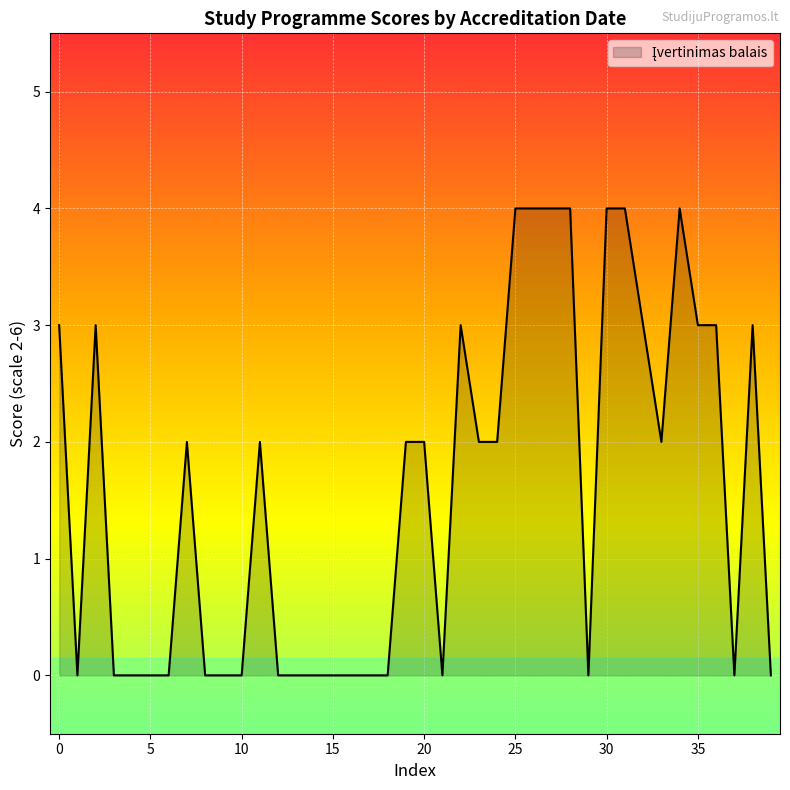

What is the difference between the maximum and minimum values?

4